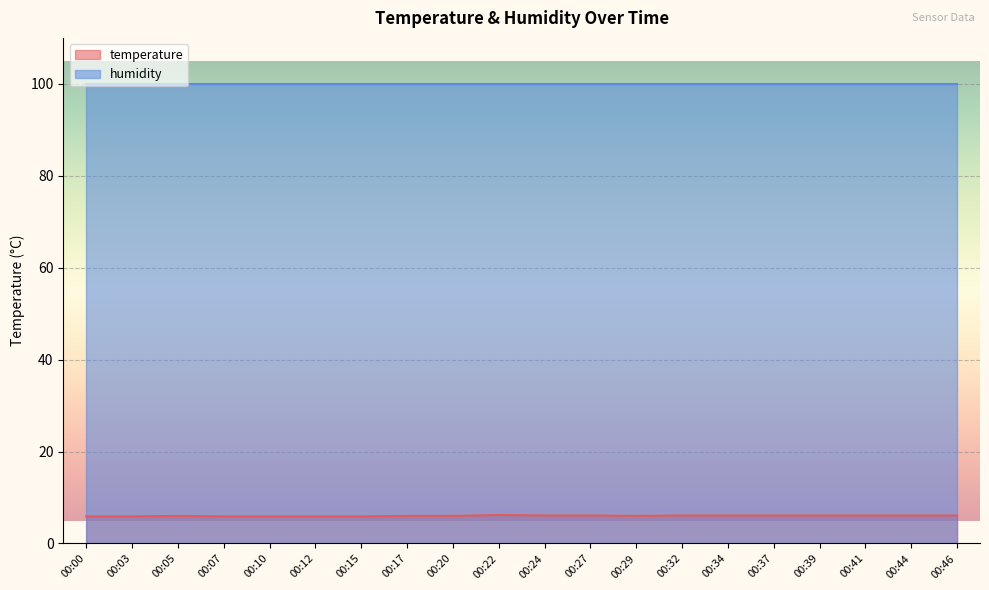

Rank the categories by value from lowest to highest.

00:00, 00:03, 00:07, 00:10, 00:12, 00:15, 00:05, 00:17, 00:20, 00:29, 00:24, 00:27, 00:32, 00:34, 00:37, 00:39, 00:41, 00:44, 00:46, 00:22